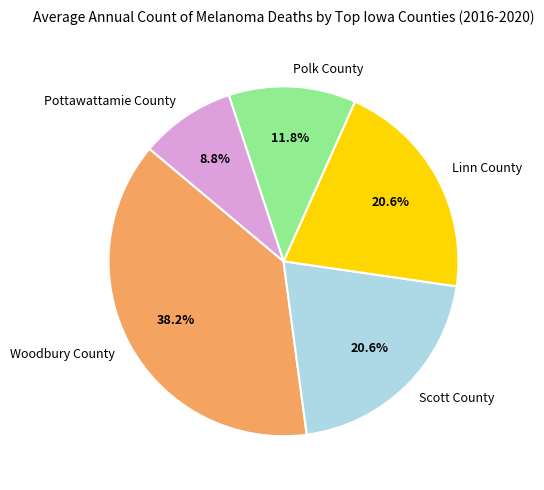

What portion of the pie excludes Linn County?

79.4%